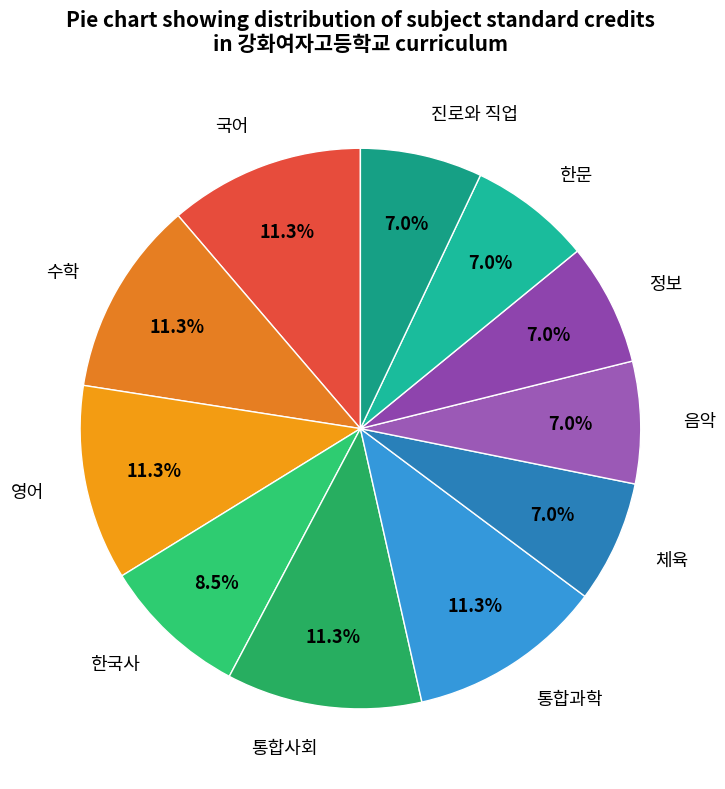

What portion of the pie excludes 한국사?

91.5%